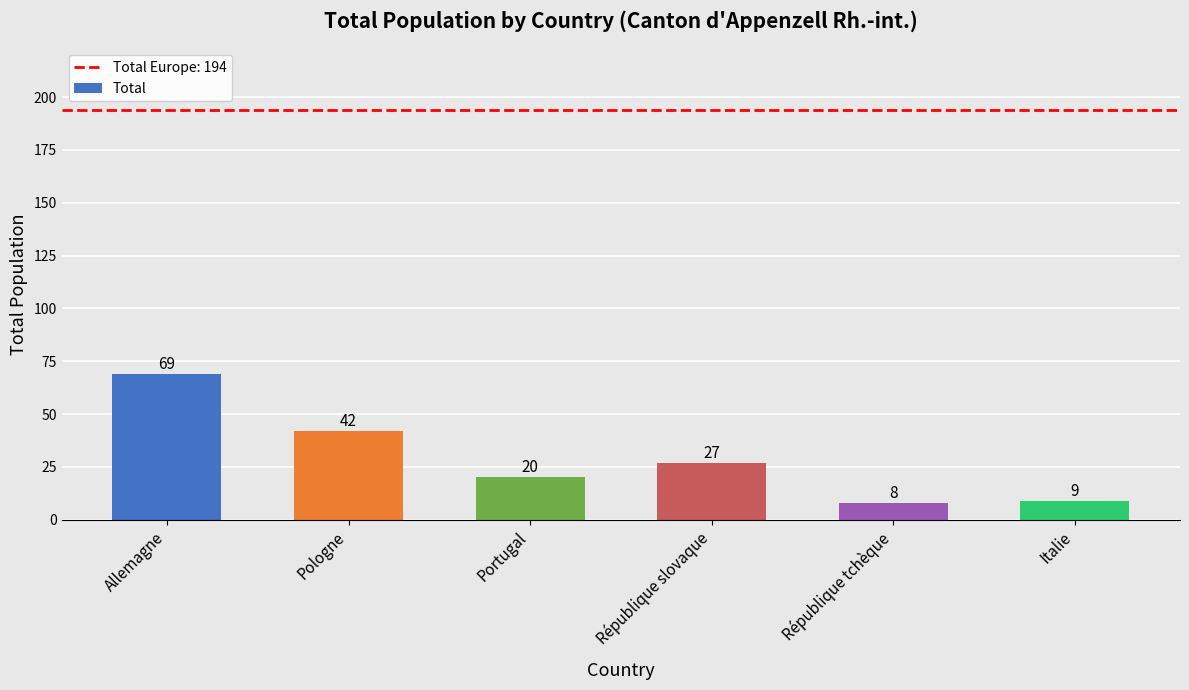

Reading left to right, list all the values displayed in this chart.

Allemagne=69	Pologne=42	Portugal=20	République slovaque=27	République tchèque=8	Italie=9